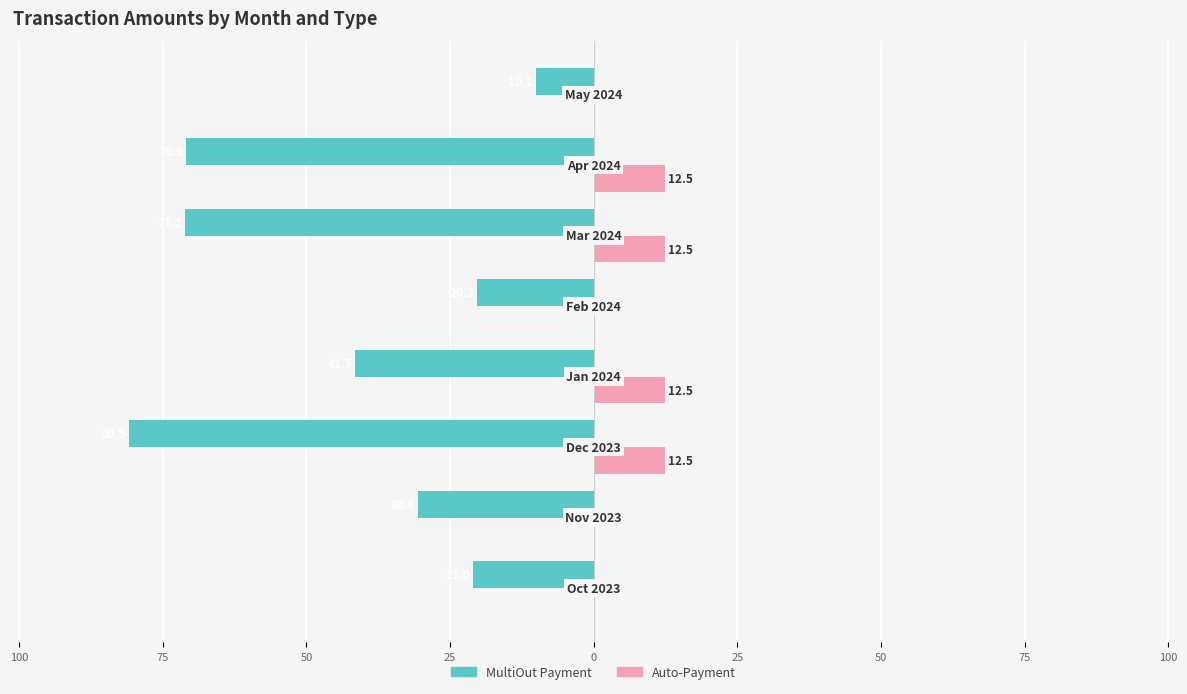

Reading right to left, list all the values displayed in this chart.

MultiOut Payment: 50=-10.1	25=-70.9	0=-71.1	25=-20.3	50=-41.5	75=-80.9	100=-30.6	125=-21.0
Auto-Payment: 50=0.0	25=12.5	0=12.5	25=0.0	50=12.5	75=12.5	100=0.0	125=0.0